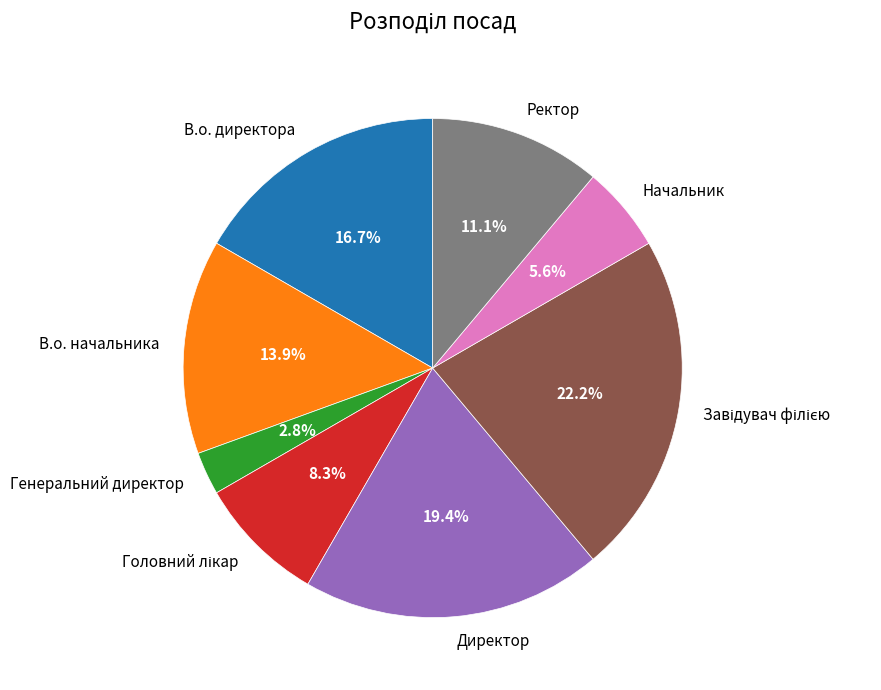

To the nearest percent, what is the difference between the largest and smallest slice percentages?

19%